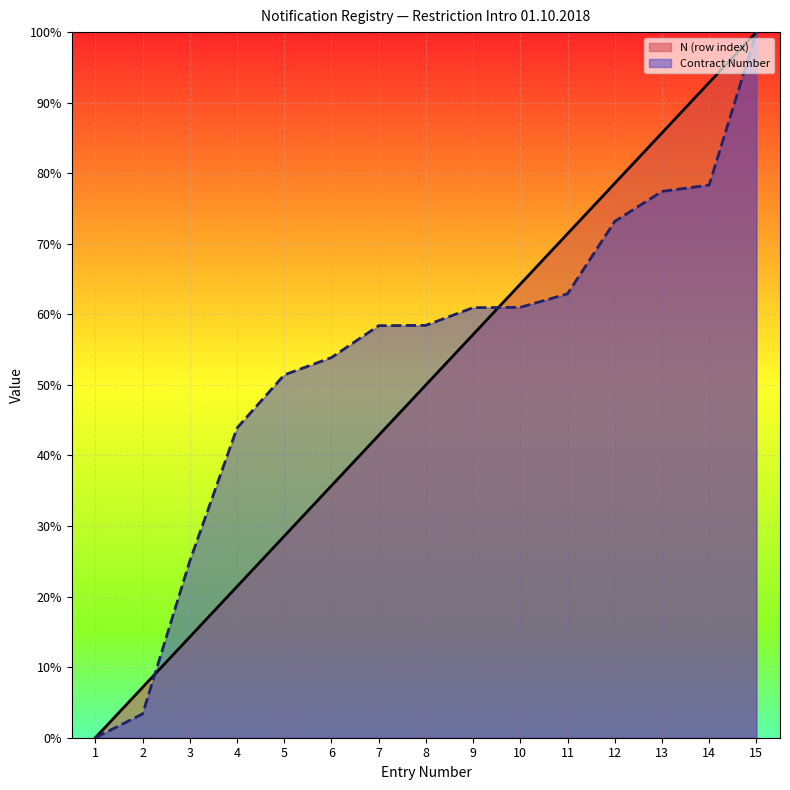

Rank the series at 10 from lowest to highest value.

Contract Number, N (row index)